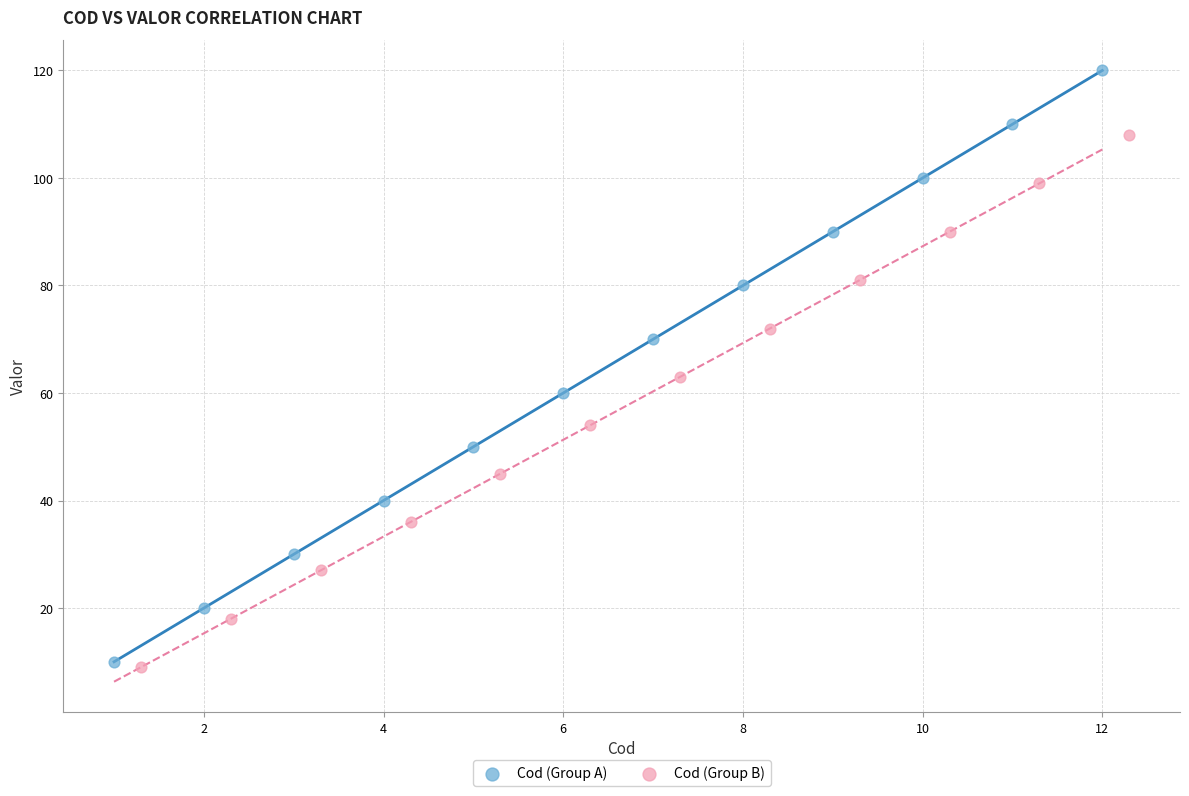

Which series has the widest spread of Y values?

Cod (Group A)